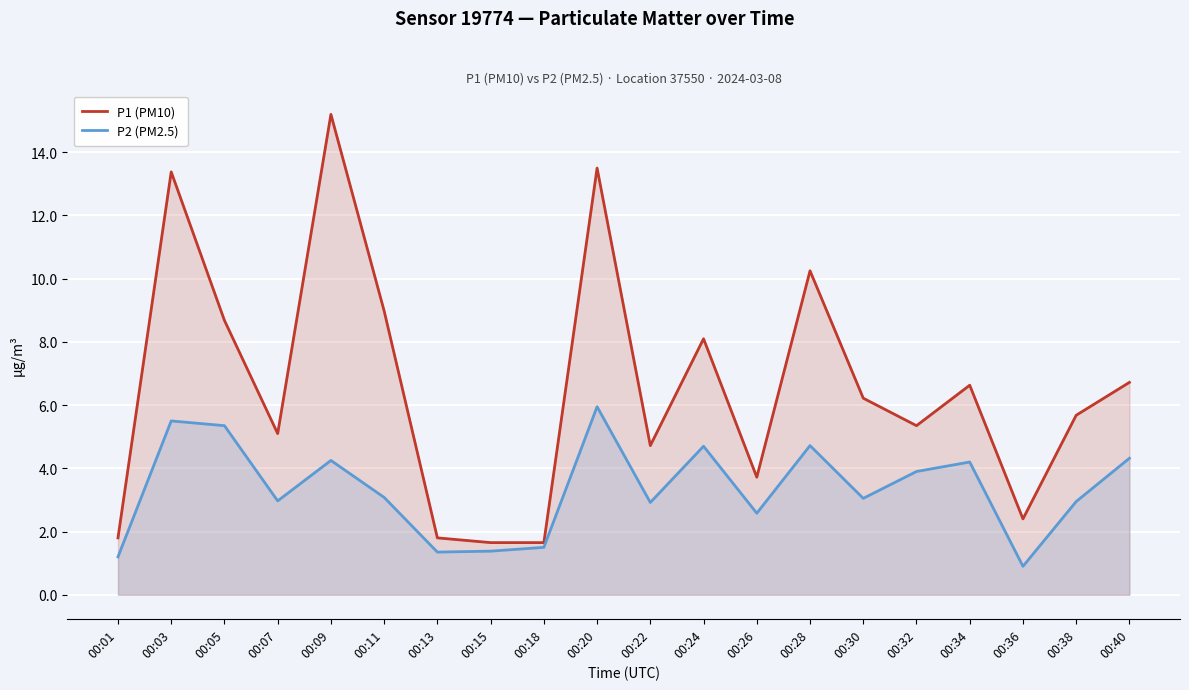

At which label is P2 (PM2.5) closest to 3?

00:07